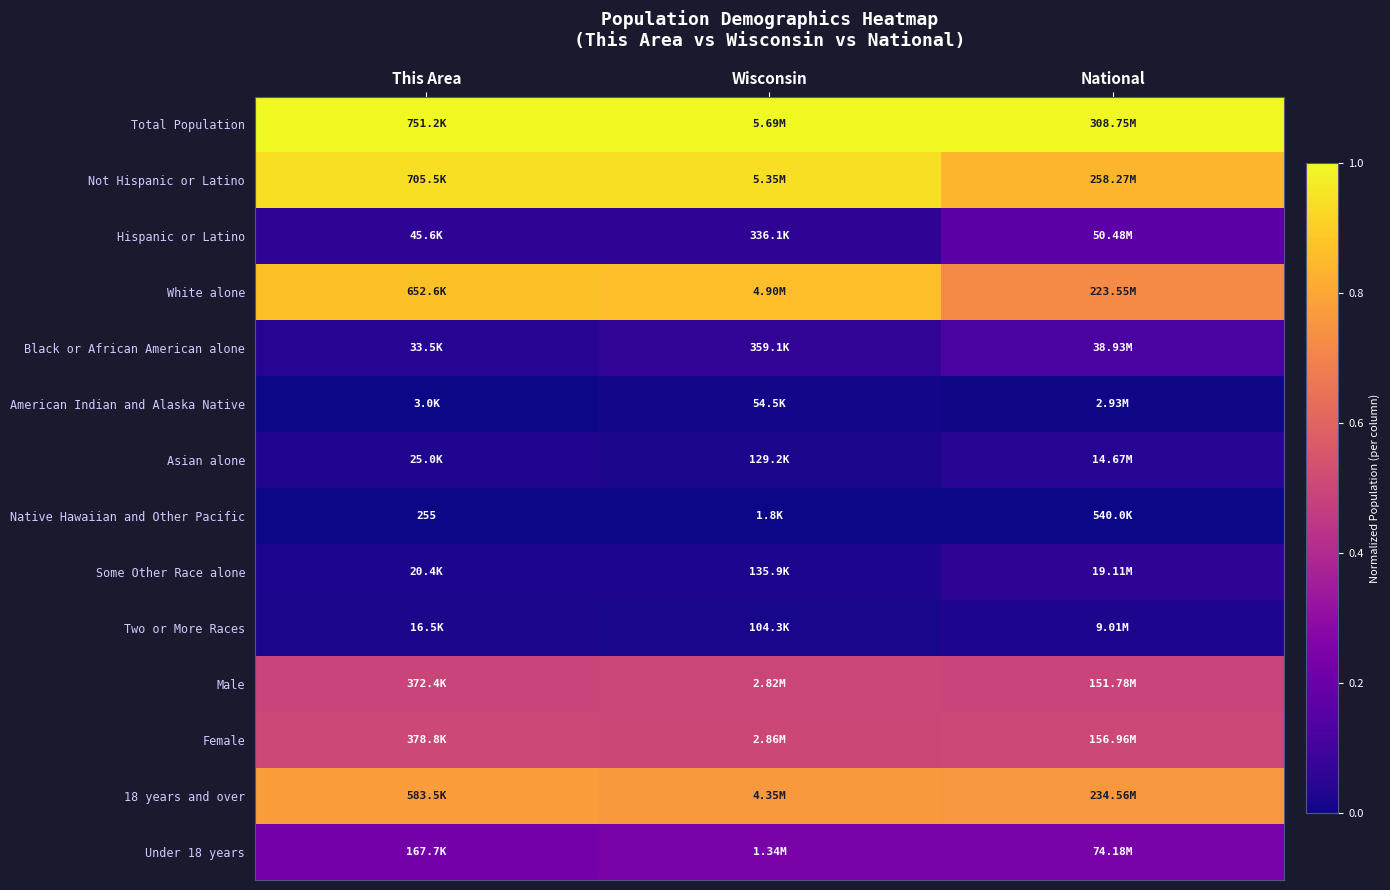

Count the Black or African American alone values in the range 0 to 1.

3